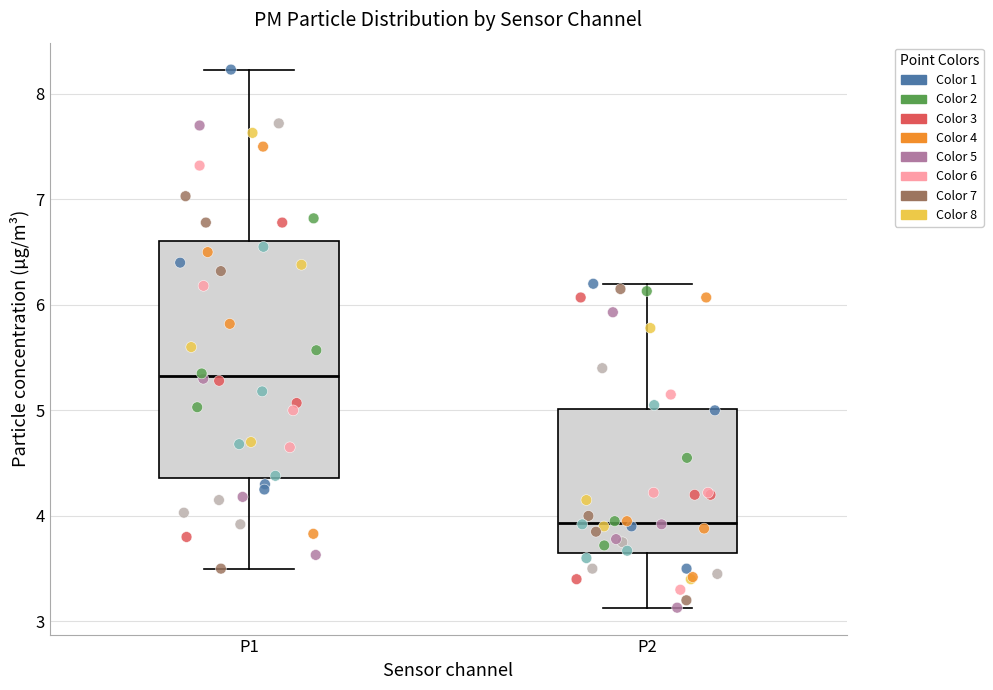

Reading left to right, transcribe this box plot: for each box, give where its median line is, the range the box spans, and where its two whiskers end, as read against the y-axis. The values are not printed on the chart, so give them approximately, as read against the axis.

P1: median 5.3, box 4.4 to 6.6, whiskers 3.5 to 8.2
P2: median 3.9, box 3.7 to 5.0, whiskers 3.1 to 6.2